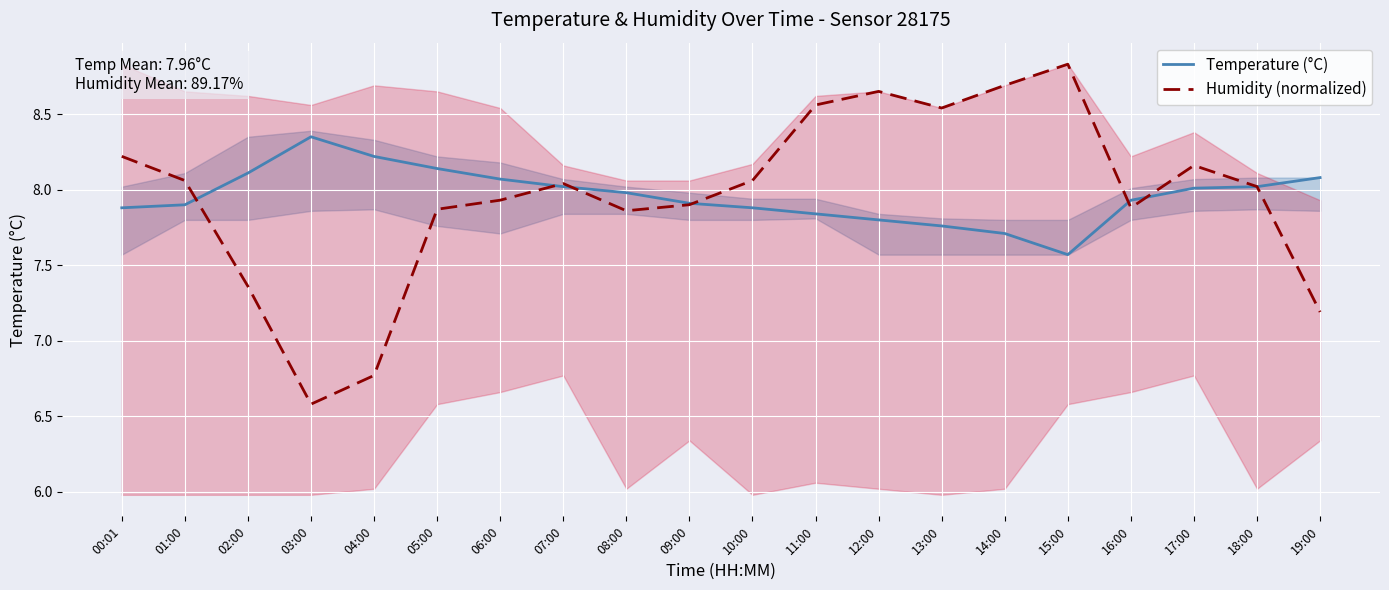

At which label does Humidity (normalized) first exceed 8?

00:01